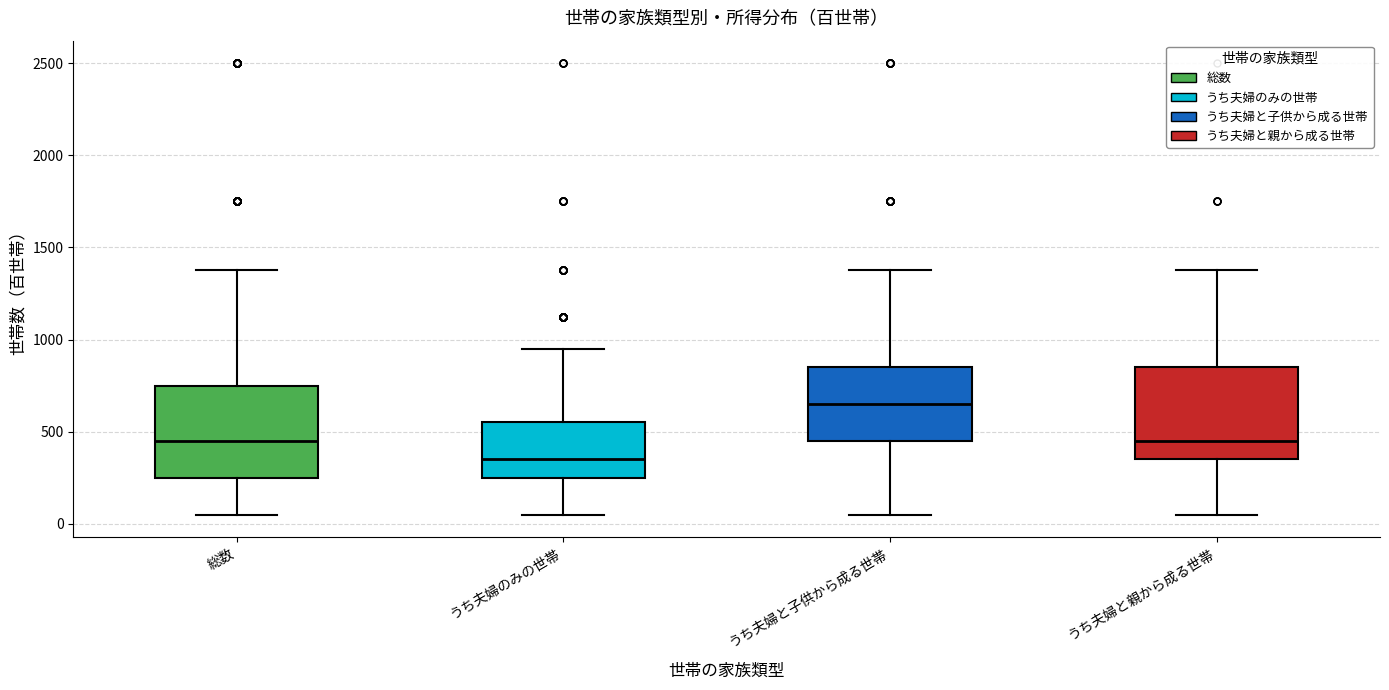

Where does the lower whisker of the box for うち夫婦のみの世帯 end on the y-axis? The values are not printed on the chart, so give them approximately, as read against the axis.

50